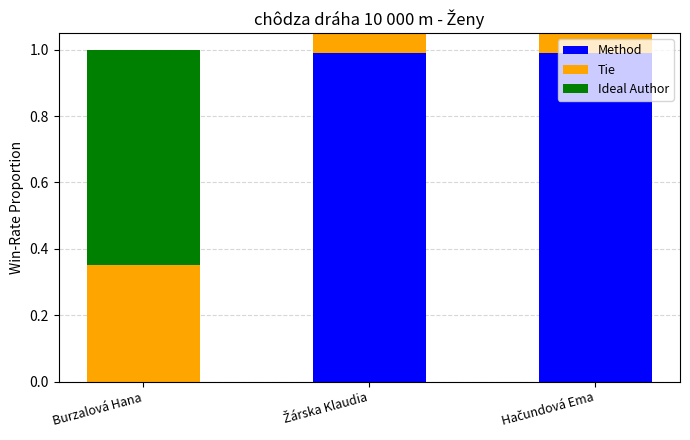

The value of Ideal Author at Žárska Klaudia is 0.4. True or false?

False